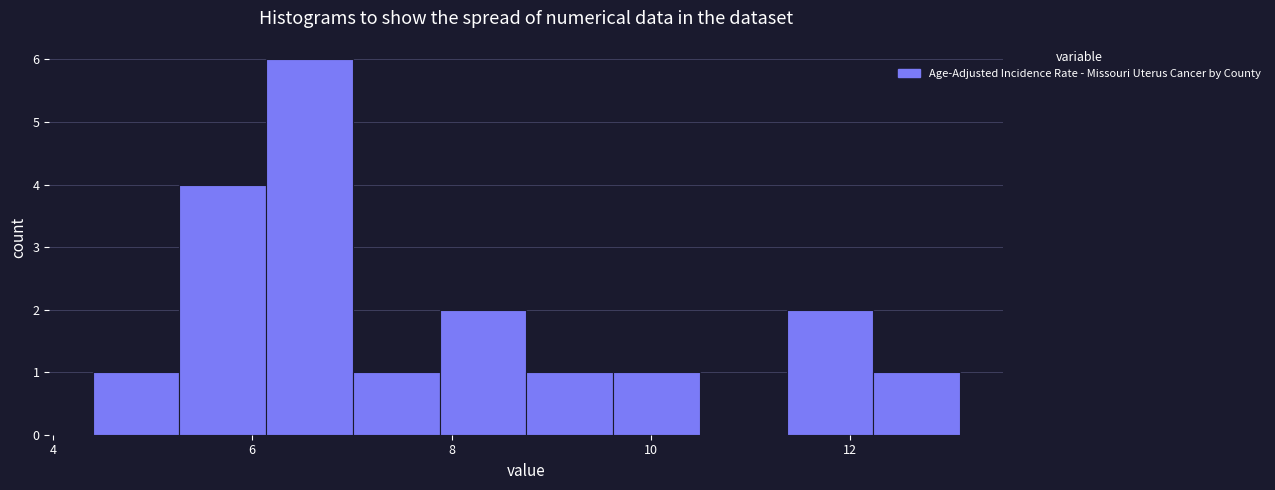

Reading left to right, transcribe this chart: for each bar, give the range it covers on the x-axis and its height. Neither the bar edges nor the heights are printed on the chart, so give them approximately, as read against the axes.

4.4 to 5.2: 1
5.2 to 6.2: 4
6.2 to 7.0: 6
7.0 to 7.8: 1
7.8 to 8.8: 2
8.8 to 9.6: 1
9.6 to 10.4: 1
10.4 to 11.4: 0
11.4 to 12.2: 2
12.2 to 13.2: 1